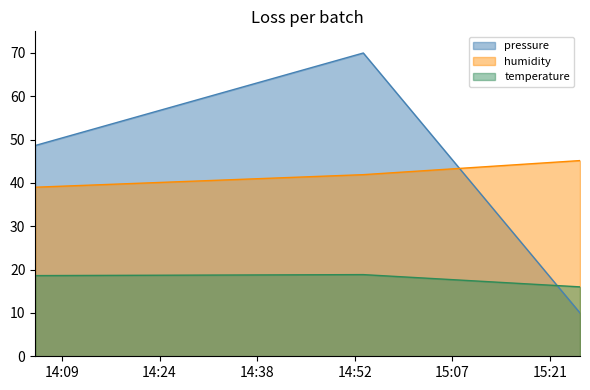

What is the maximum value for temperature?

18.9